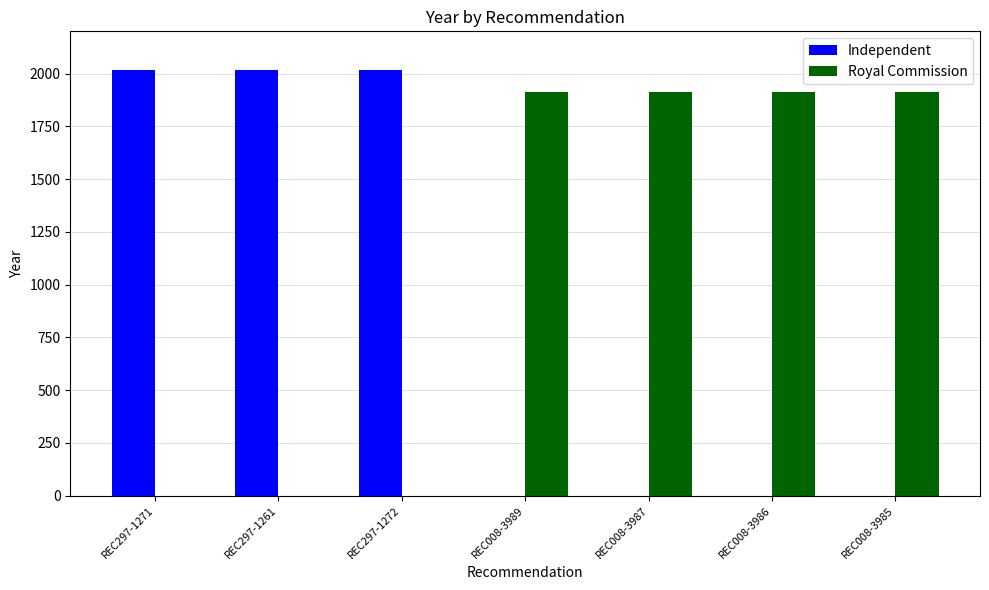

Reading left to right, transcribe all the data shown in this chart.

Independent: 2017	2017	2017	0	0	0	0
Royal Commission: 0	0	0	1913	1913	1913	1913